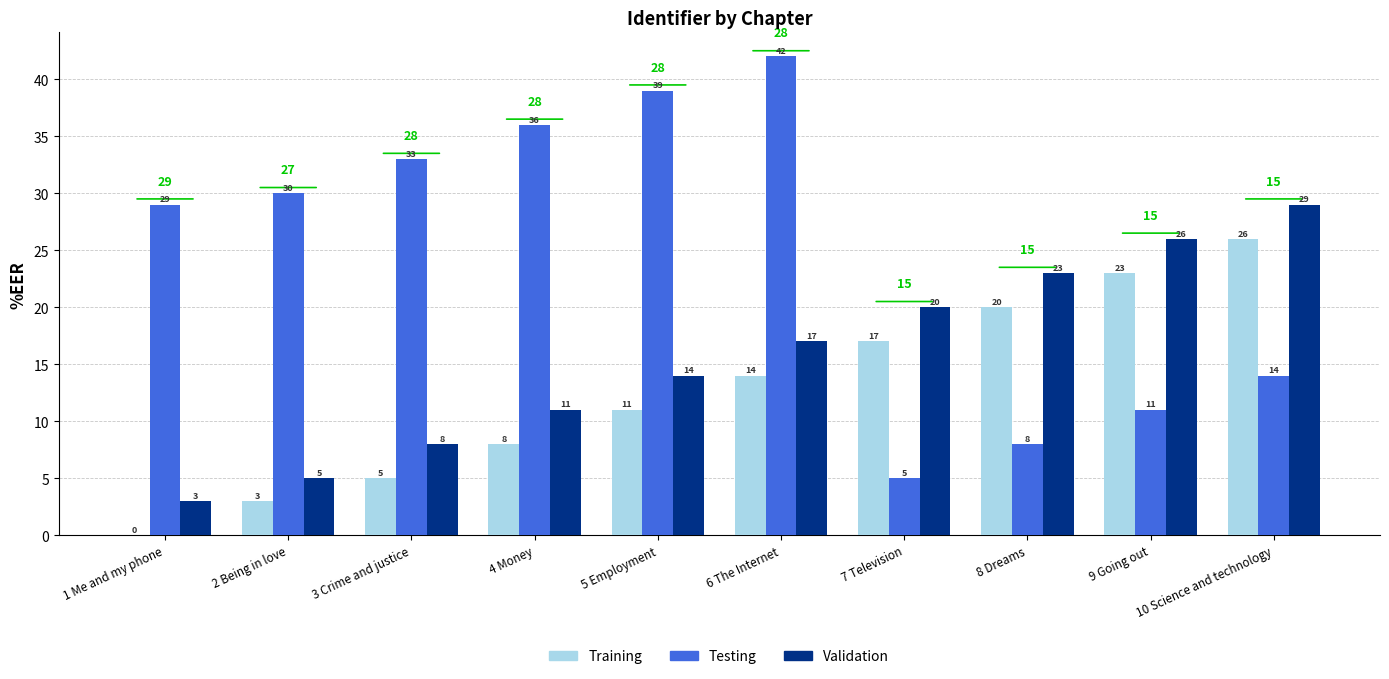

What is the sum of the Training values at 9 Going out and 8 Dreams?

43